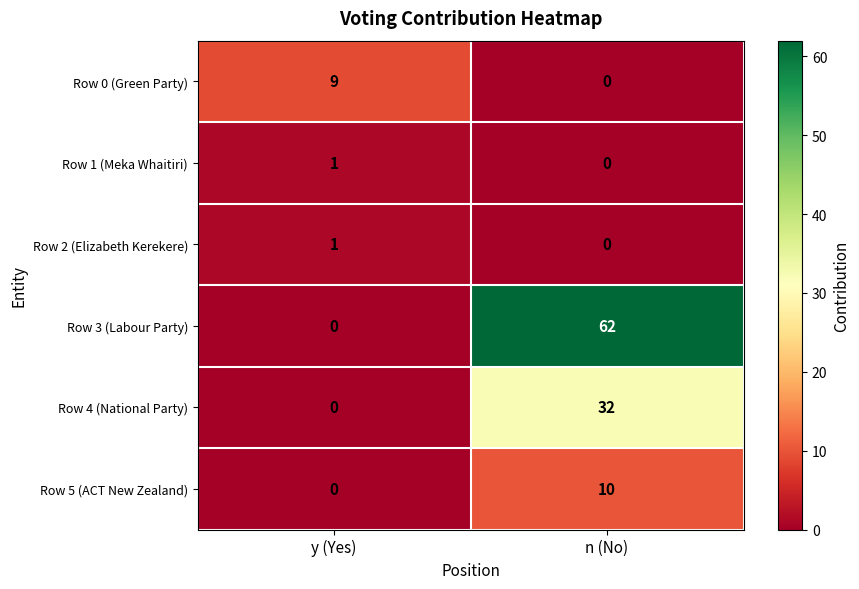

Count the number of categories in the chart.

2